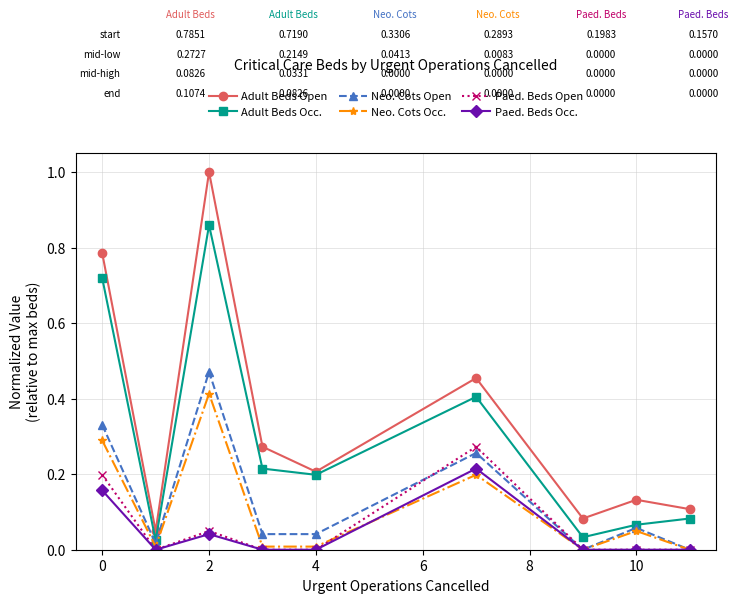

Which series has the largest range (max minus min)?

Adult Beds Open